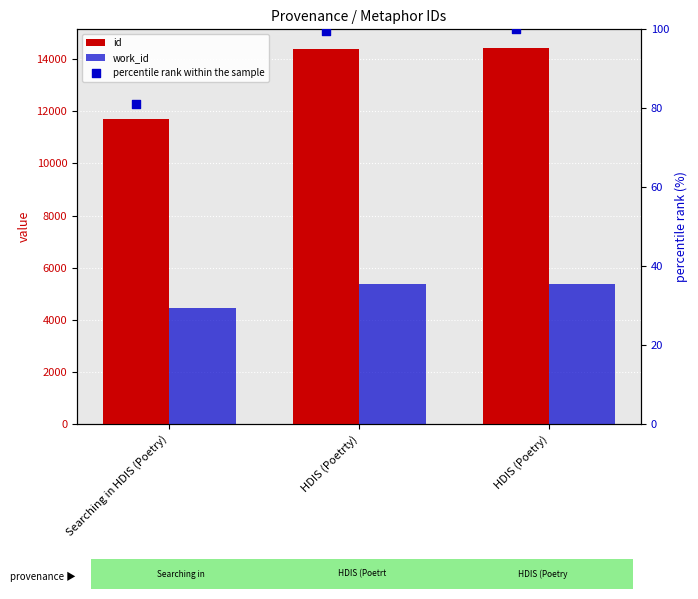

At which category is the sum across all series the highest?

HDIS (Poetry)